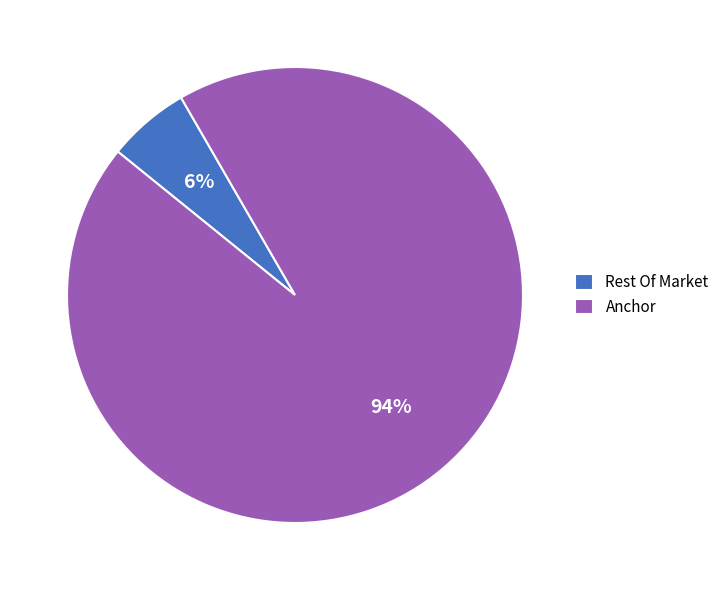

Does any single category account for the majority?

Yes